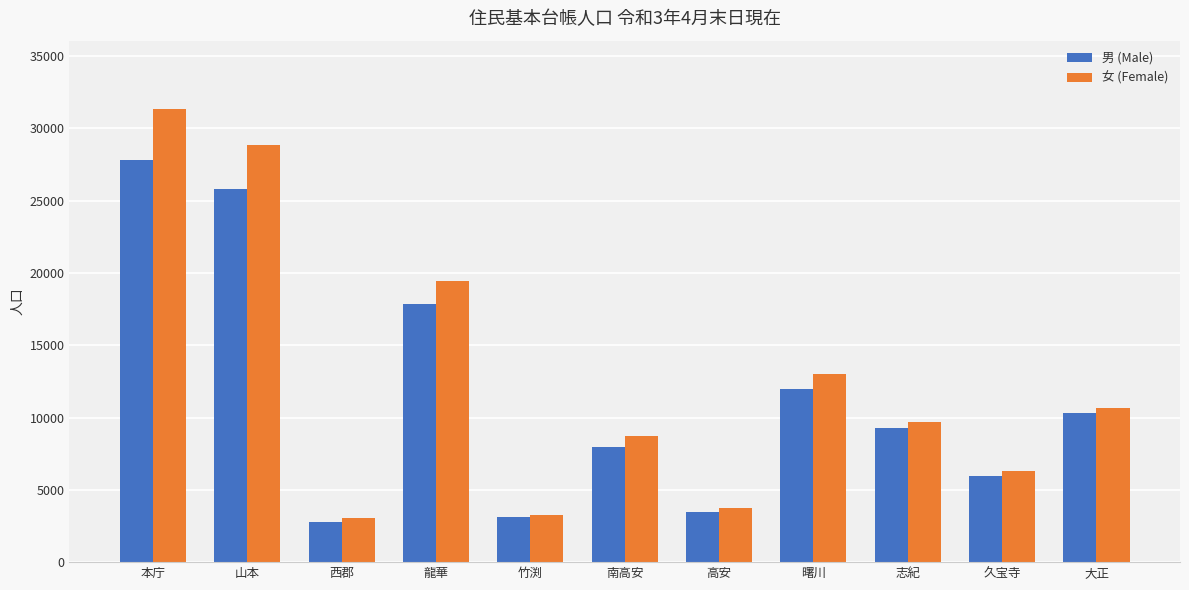

List the series in order of their peak value, highest first.

女 (Female), 男 (Male)